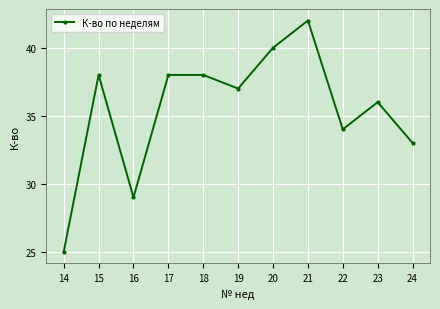

What is the difference between the maximum and second lowest values?

13